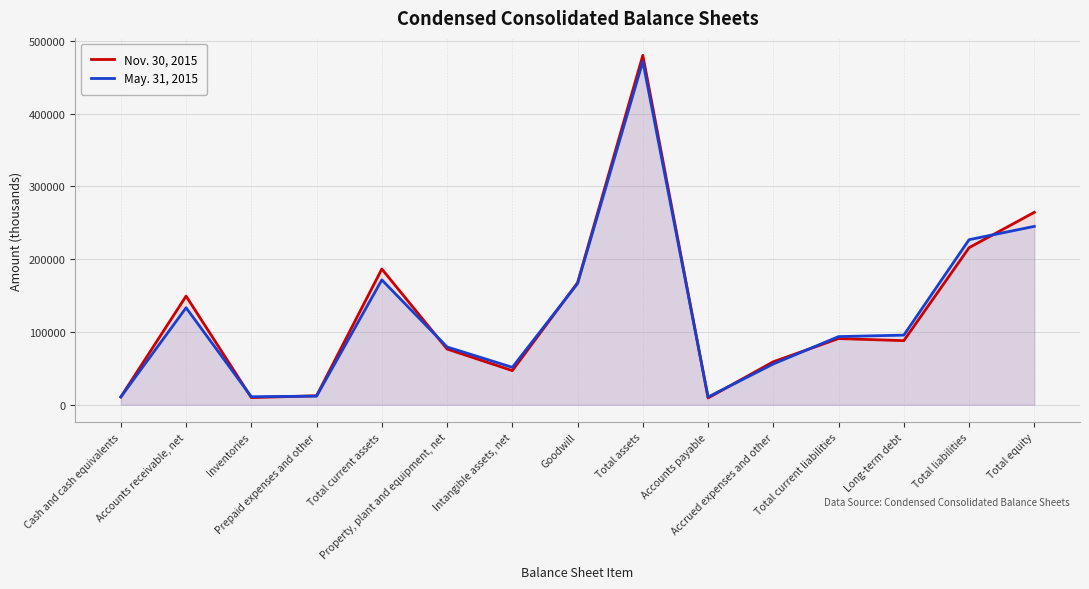

How many lines are shown in the chart?

2